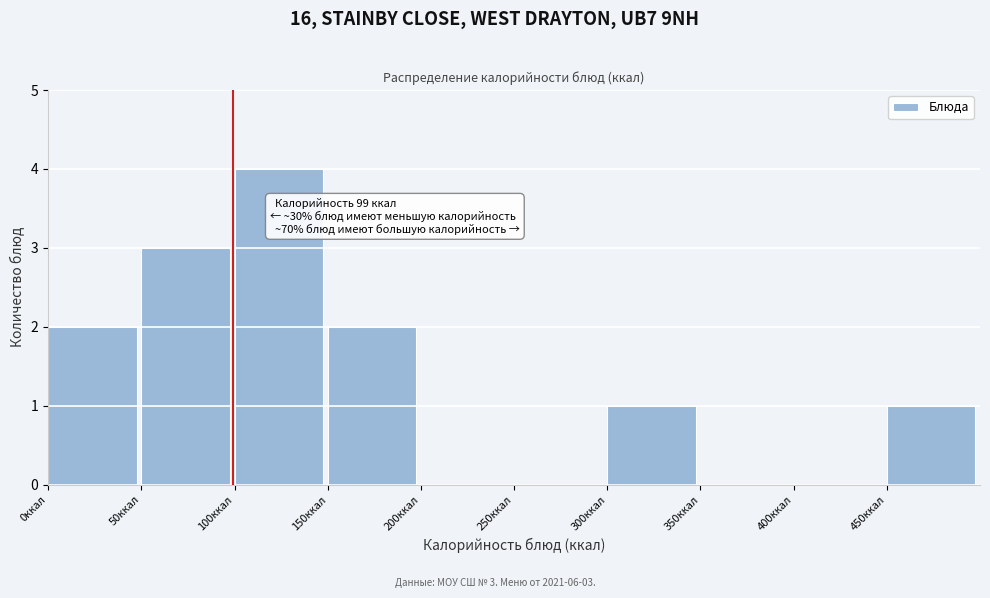

Over which range of the x-axis is the bar tallest?

100 to 150